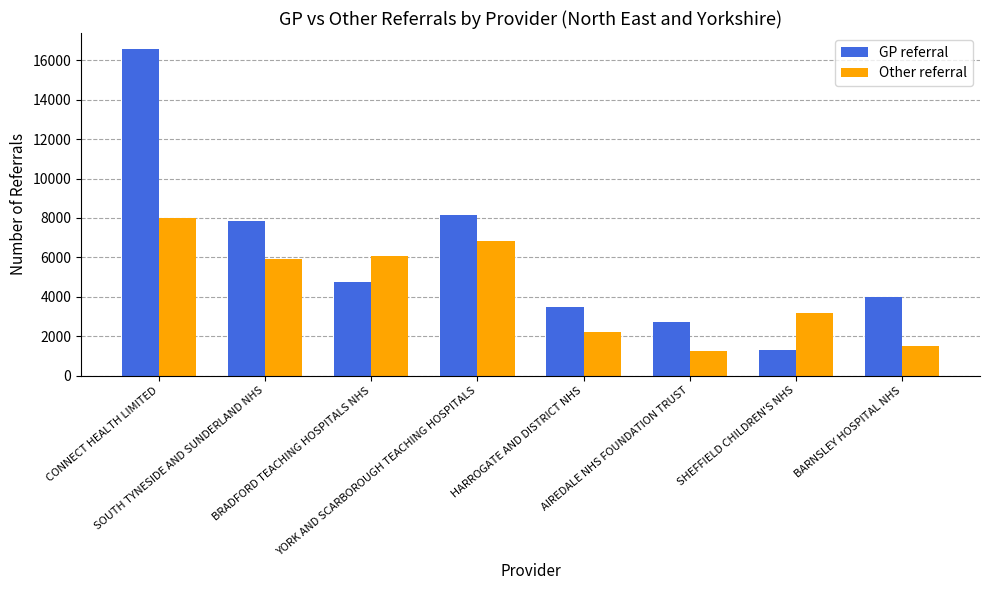

Reading right to left, list all the values displayed in this chart.

GP referral: 3995	1279	2694	3489	8176	4734	7828	16565
Other referral: 1513	3179	1228	2226	6812	6051	5903	7986